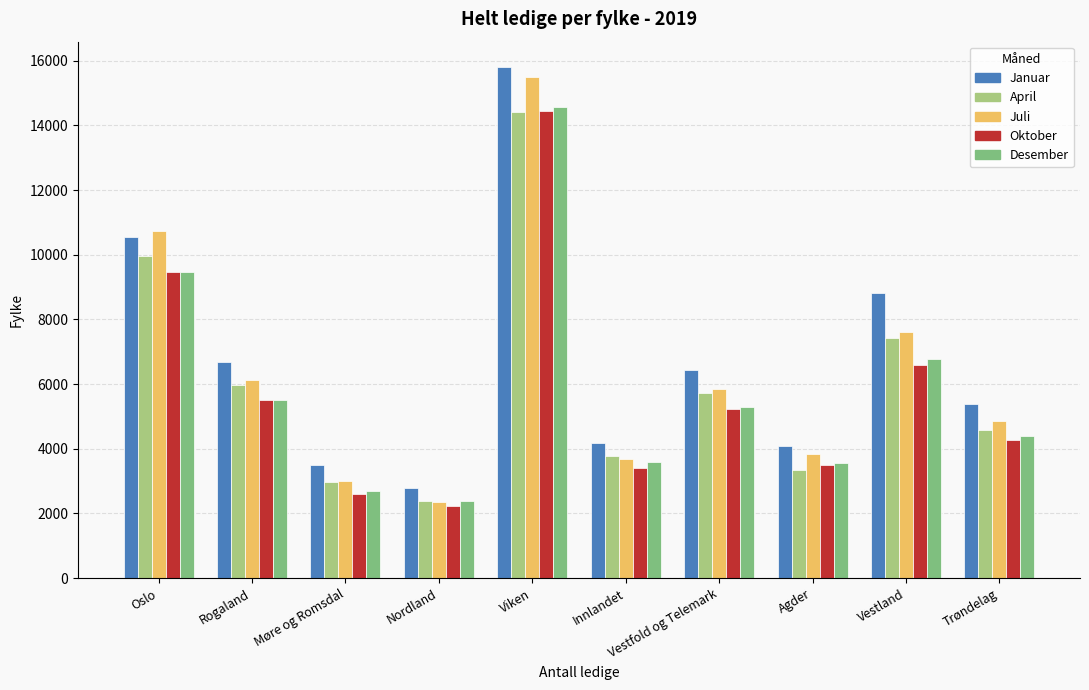

What is the average value of the April series?

6056